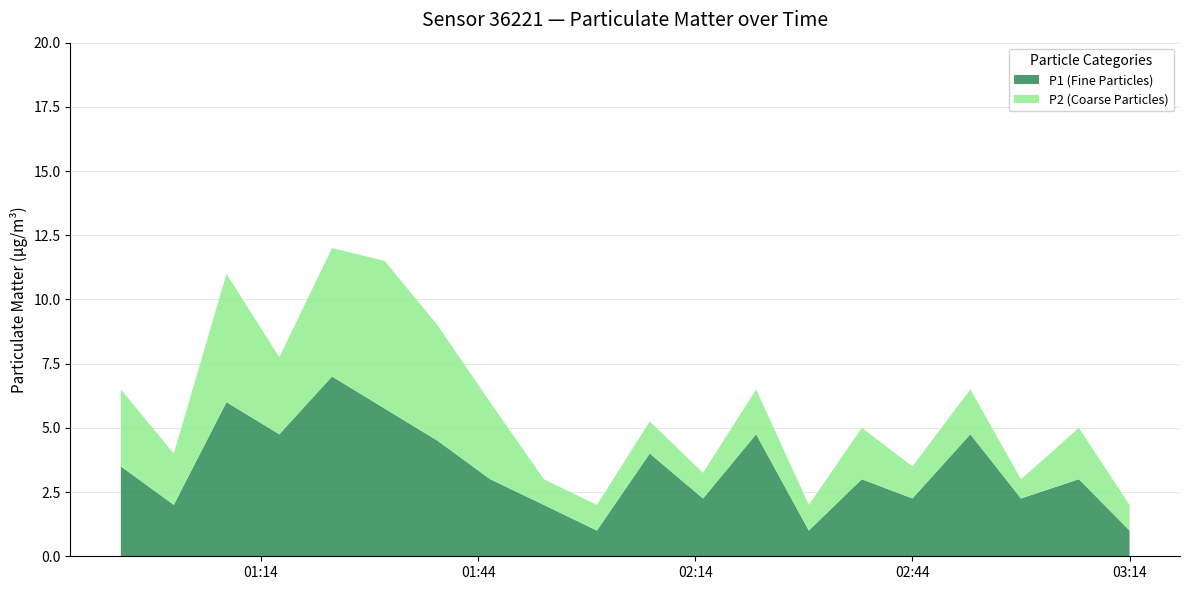

Reading left to right, extract all data points from this chart.

P1 (Fine Particles): 00:54=3.5	01:01=2.0	01:09=6.0	01:16=4.8	01:23=7.0	01:31=5.8	01:38=4.5	01:45=3.0	01:53=2.0	02:00=1.0	02:07=4.0	02:15=2.2	02:22=4.8	02:29=1.0	02:37=3.0	02:44=2.2	02:52=4.8	02:59=2.2	03:07=3.0	03:14=1.0
P2 (Coarse Particles): 00:54=3.0	01:01=2.0	01:09=5.0	01:16=3.0	01:23=5.0	01:31=5.8	01:38=4.5	01:45=3.0	01:53=1.0	02:00=1.0	02:07=1.2	02:15=1.0	02:22=1.8	02:29=1.0	02:37=2.0	02:44=1.2	02:52=1.8	02:59=0.8	03:07=2.0	03:14=1.0